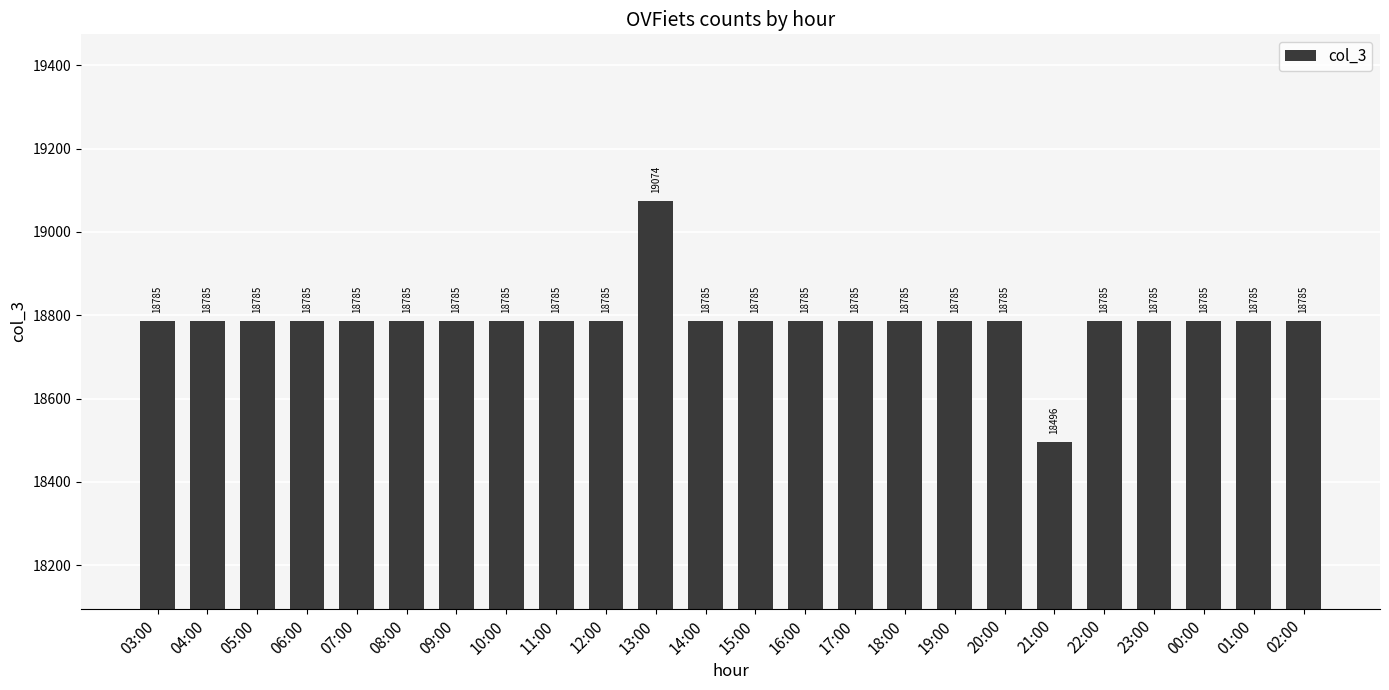

How many series are shown in this chart?

1